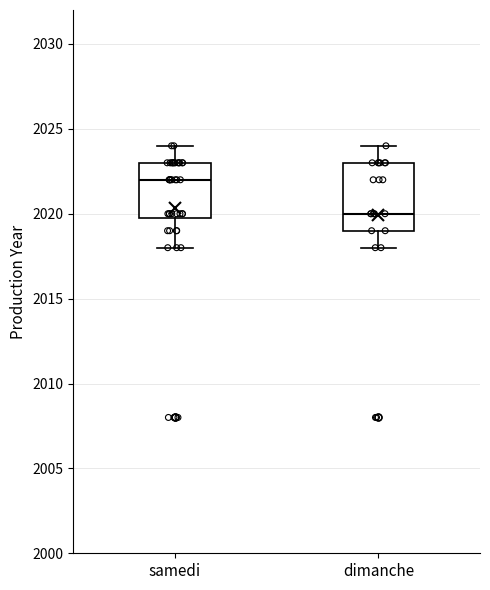

Which box's median line is the highest?

samedi